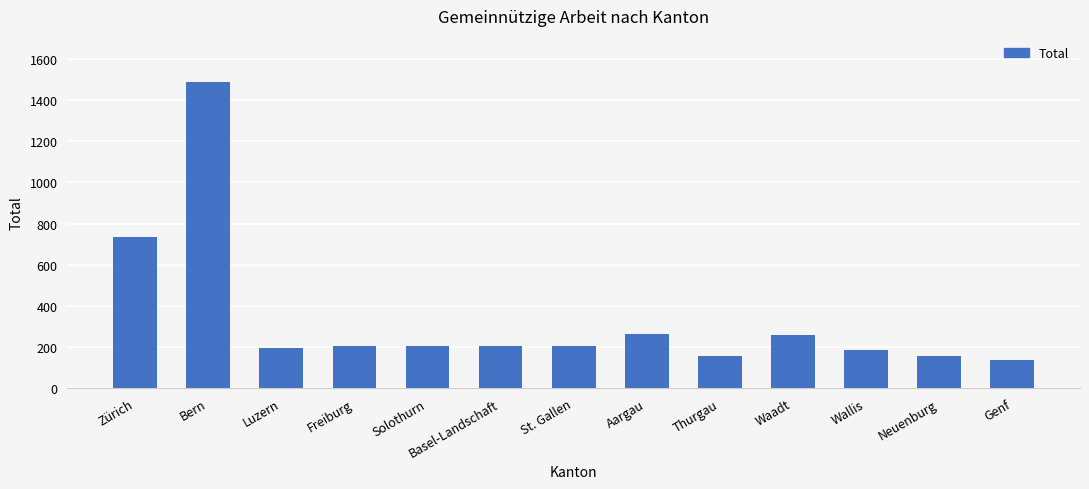

What is the sum of the values at Luzern and Wallis?

381